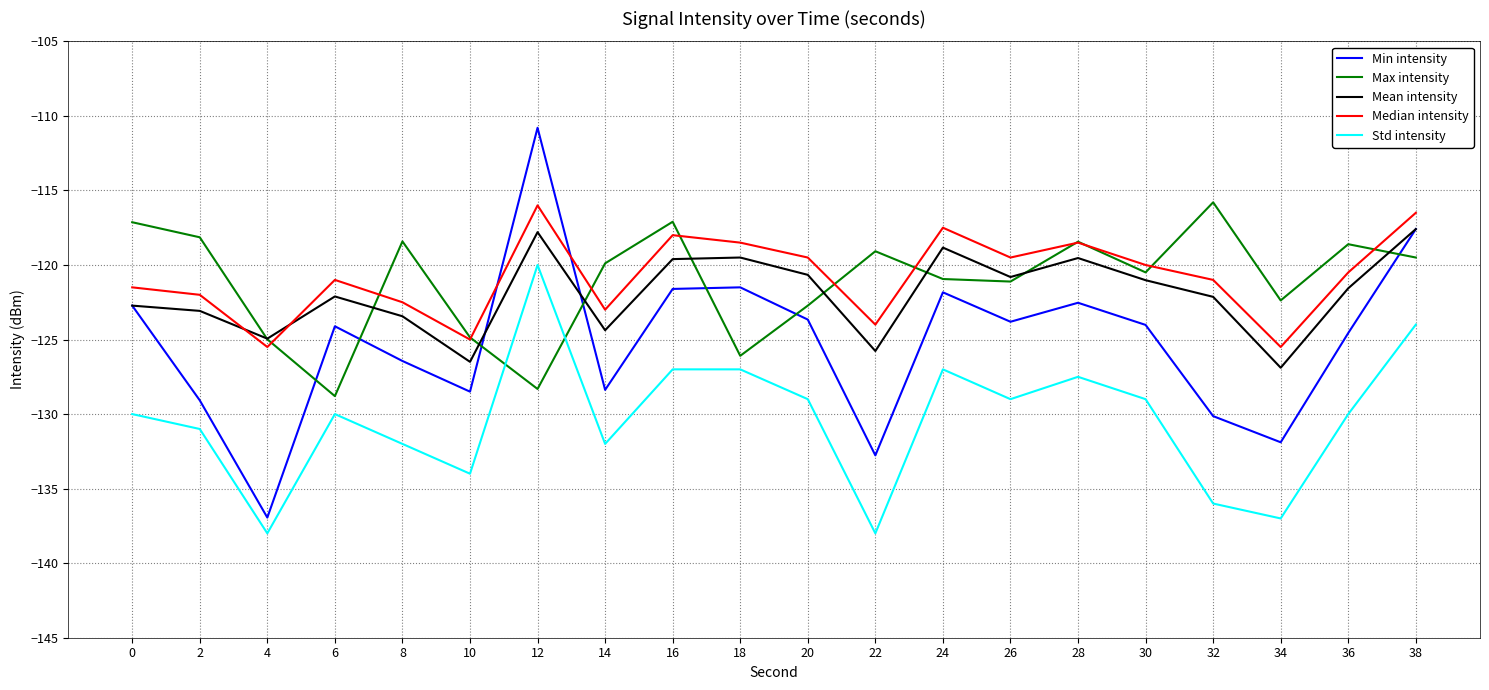

What is the total value across all series at 34?

-643.7